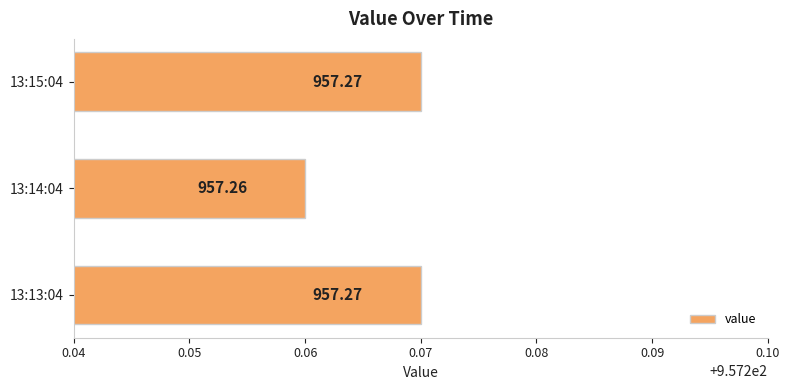

Which label corresponds to the smallest value in the chart?

13:14:04